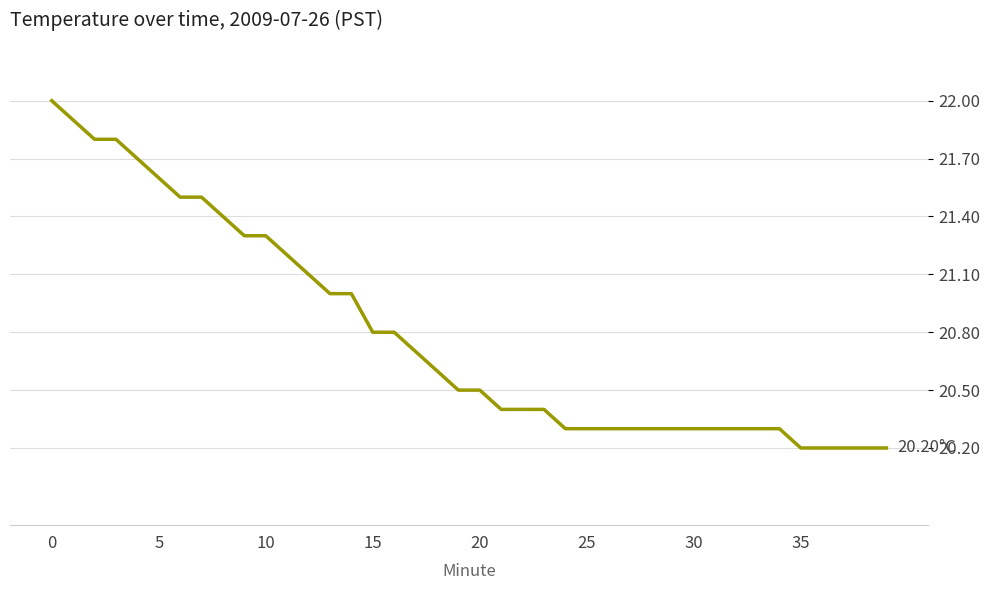

What is the difference between the maximum and minimum values?

1.8